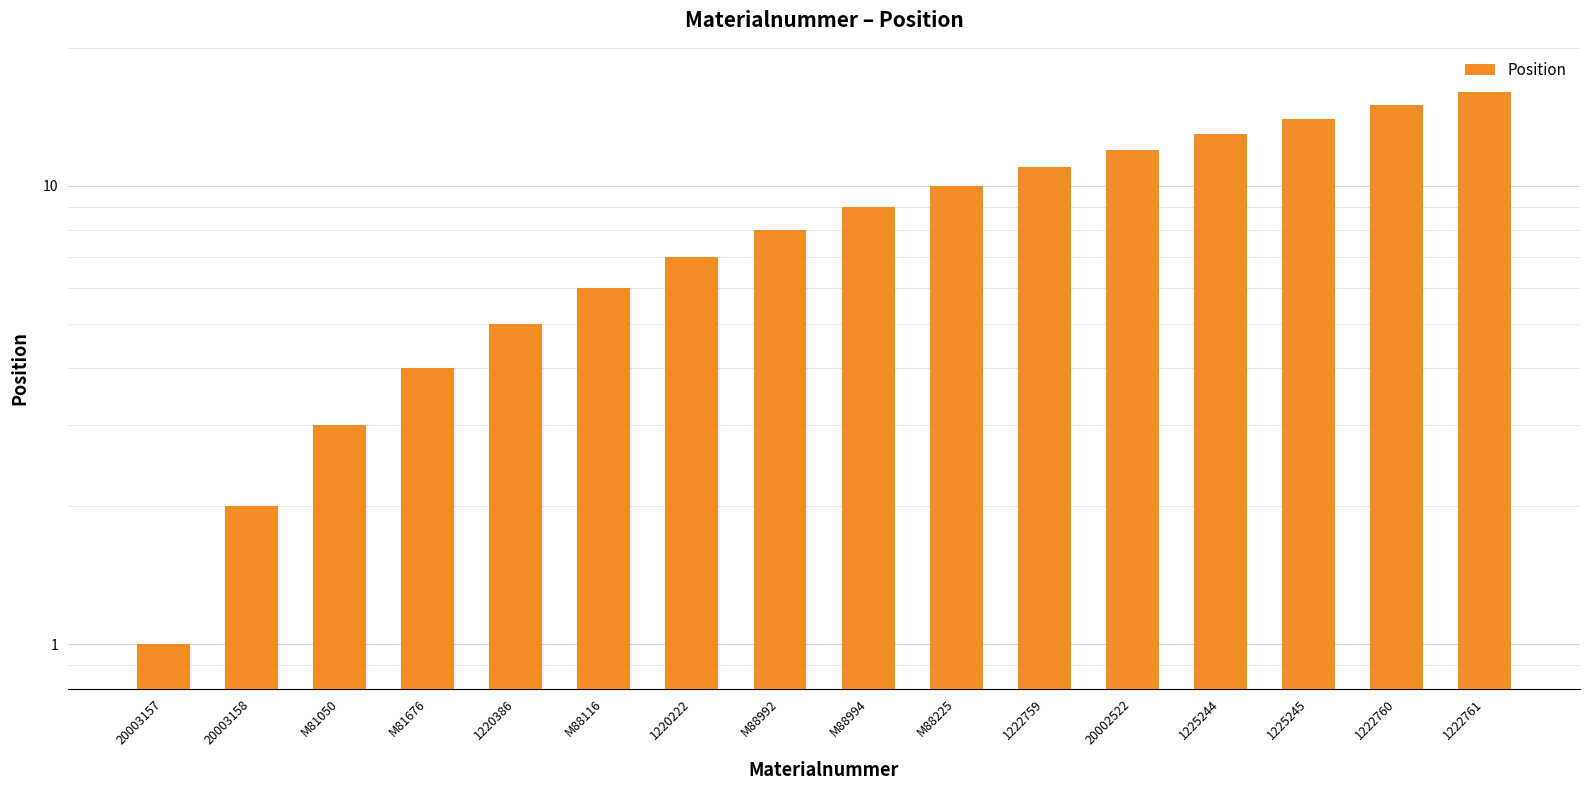

How many distinct data groups are displayed?

1